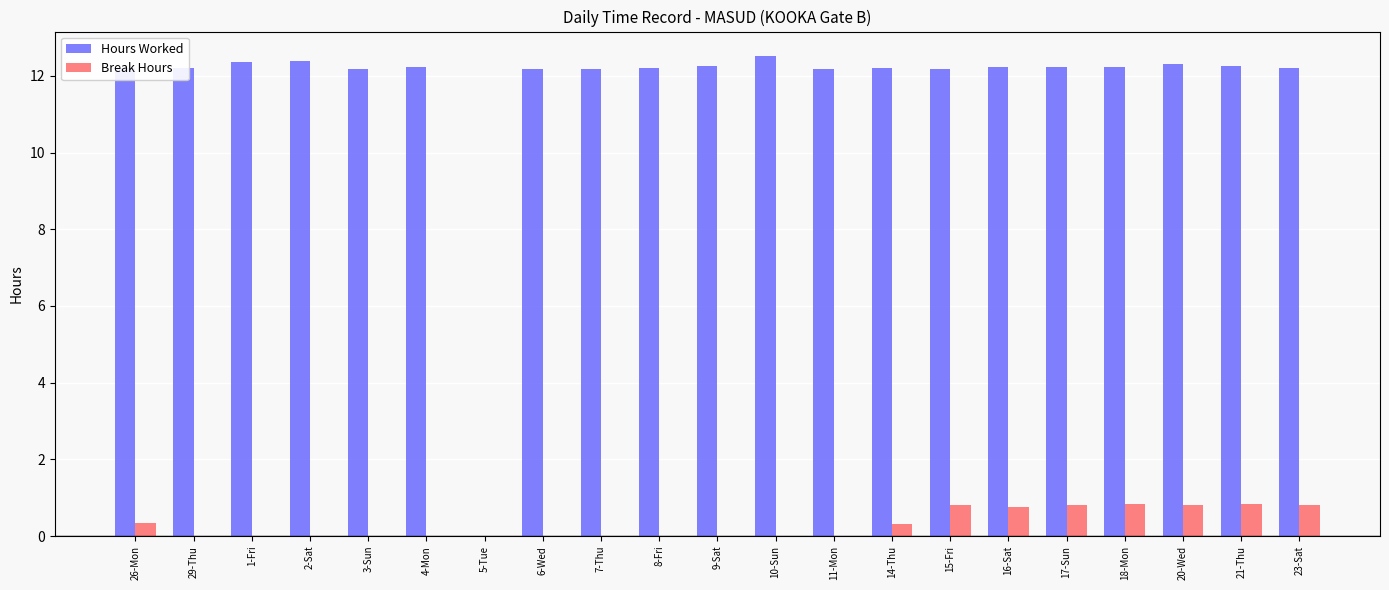

What is the sum of the Hours Worked values at 5-Tue and 7-Thu?

12.2